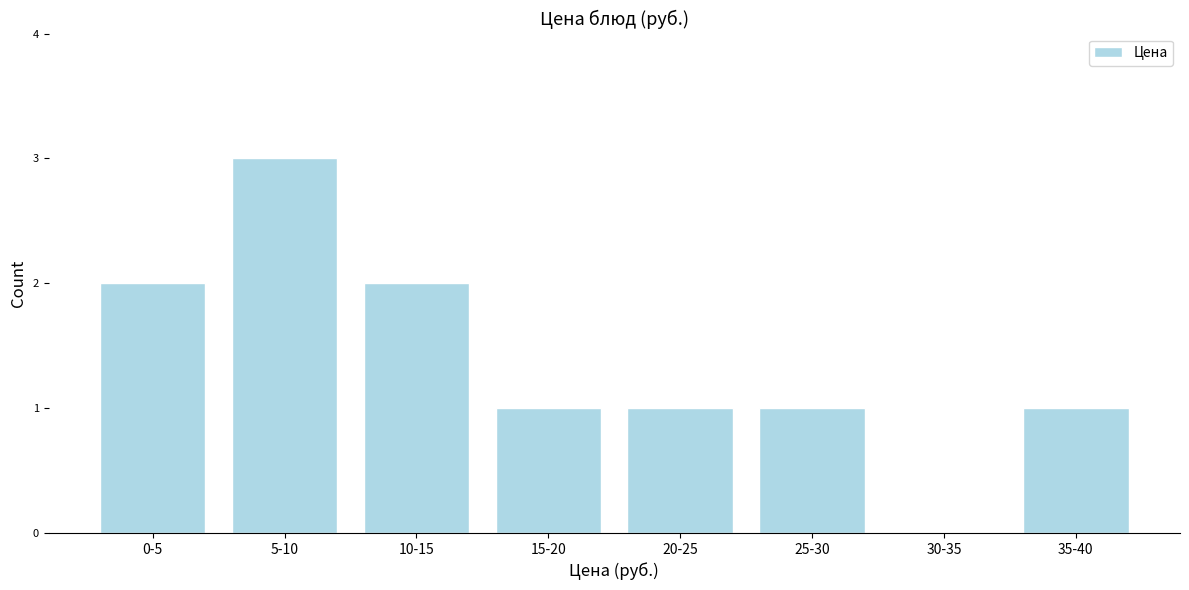

Reading right to left, extract all data points from this chart.

35-40=1	30-35=0	25-30=1	20-25=1	15-20=1	10-15=2	5-10=3	0-5=2